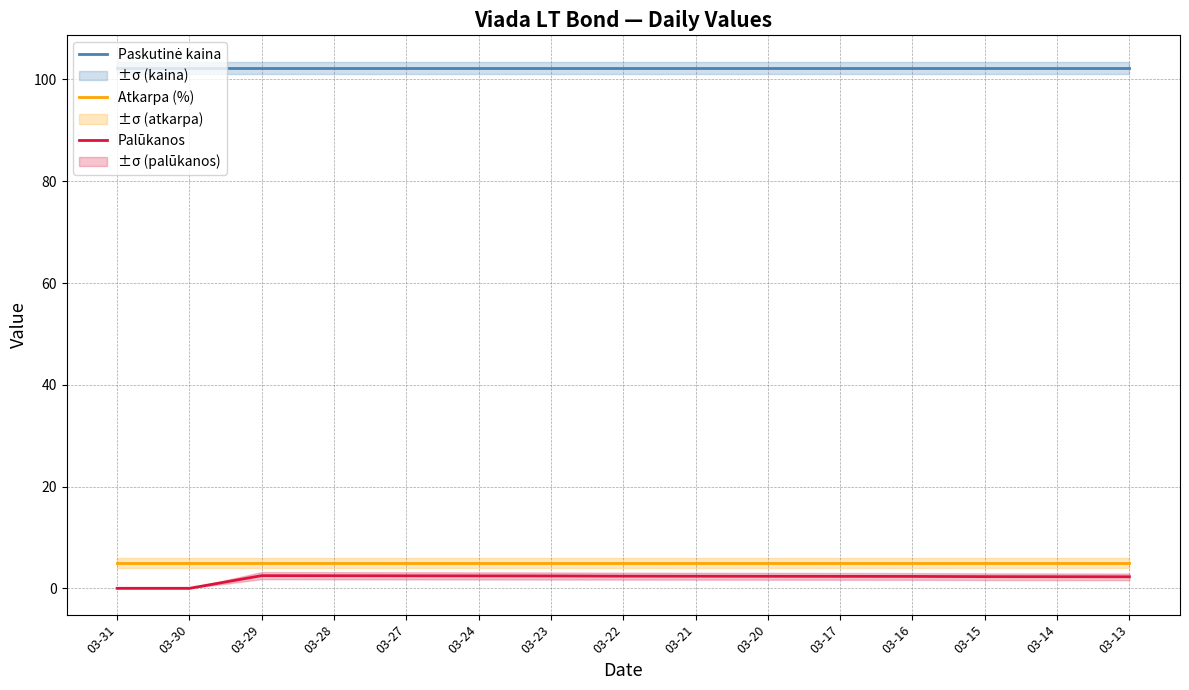

The Atkarpa (%) series shows 5.0 at 03-31. True or false?

True